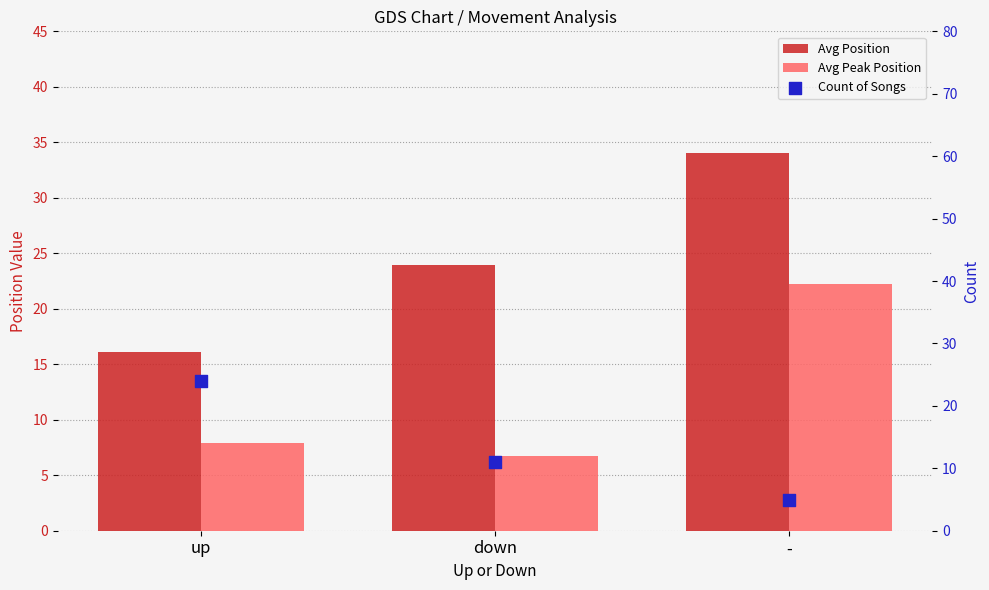

At which category is the sum across all series the highest?

-